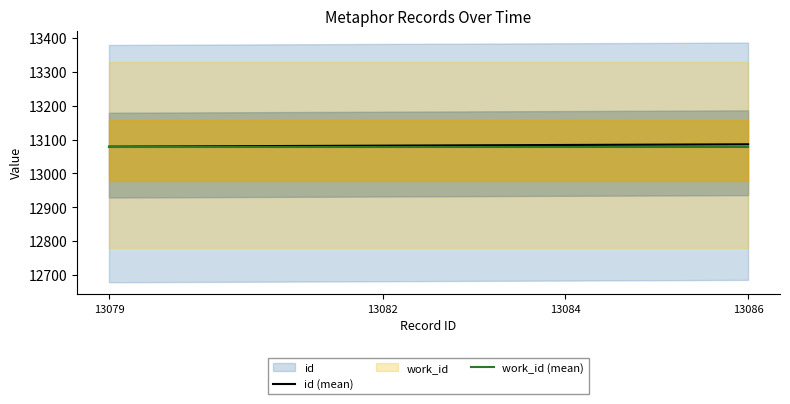

True or false: work_id (mean) has a value of 9073 at 13079.

False